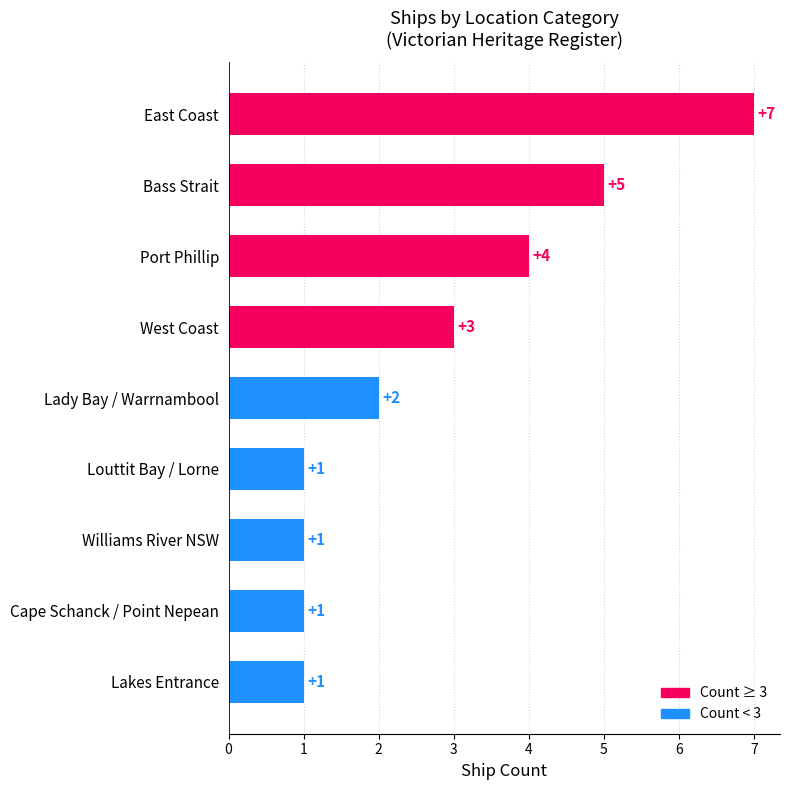

What is the greatest value displayed?

7